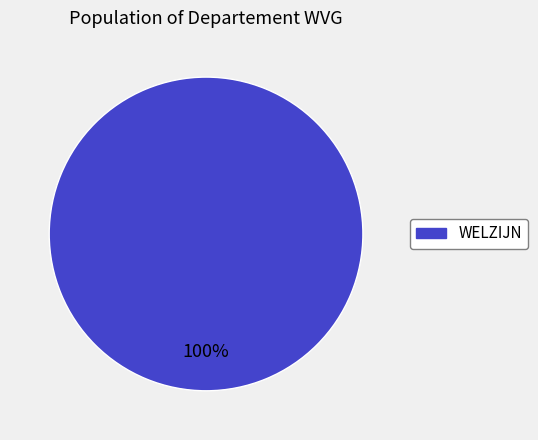

To the nearest percent, what percentage of the pie is WELZIJN?

100%